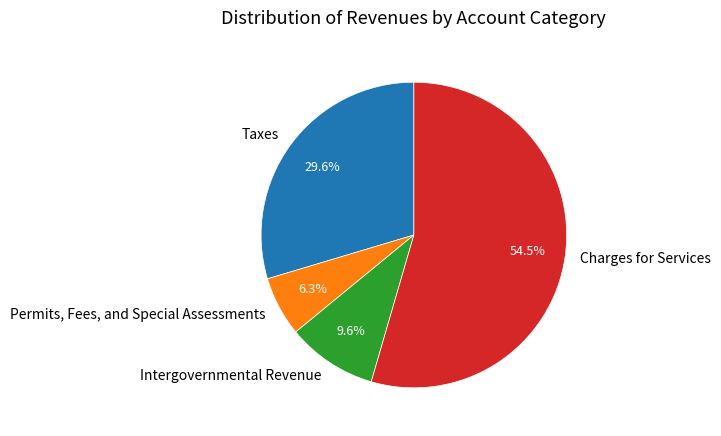

Rank the categories by value from lowest to highest.

Permits, Fees, and Special Assessments, Intergovernmental Revenue, Taxes, Charges for Services